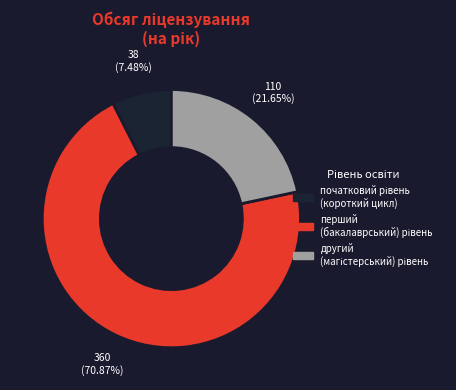

Does any single category account for the majority?

Yes